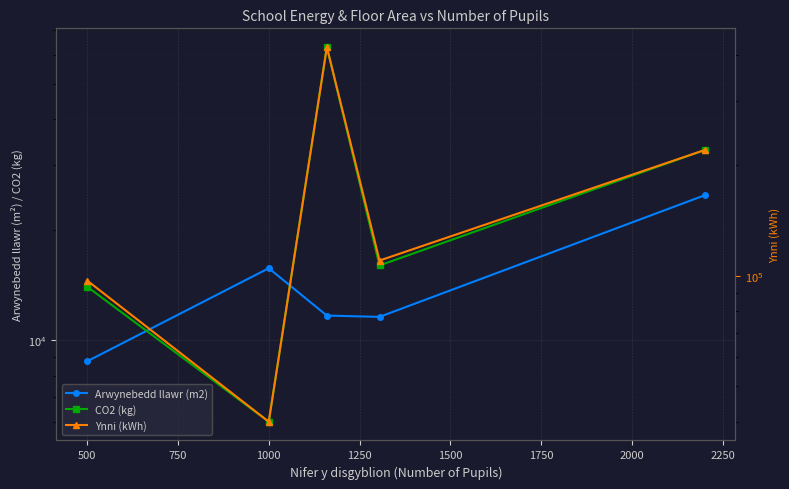

What is the difference between the CO2 (kg) values at 1250 and 750?

30000